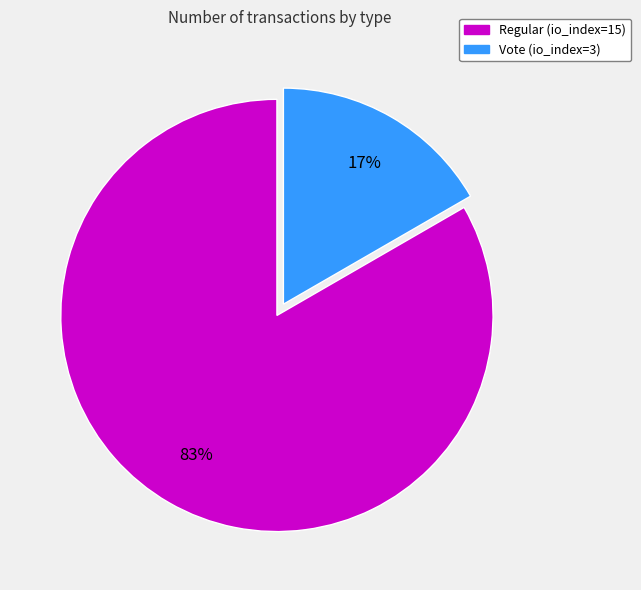

Combined, do Vote (io_index=3) and Regular (io_index=15) account for over 50%?

Yes